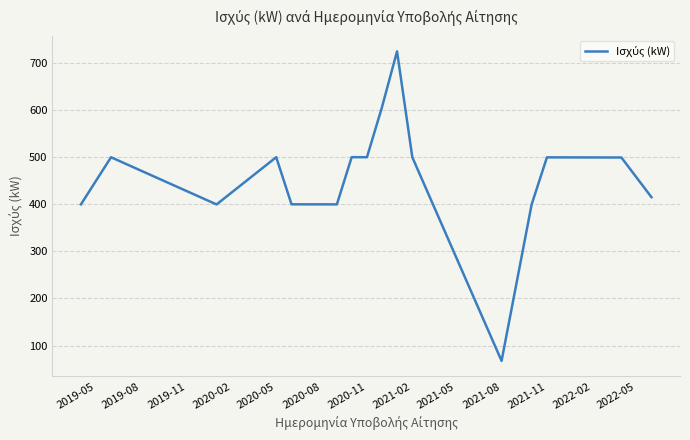

What is the difference between the maximum and minimum values?

657.3